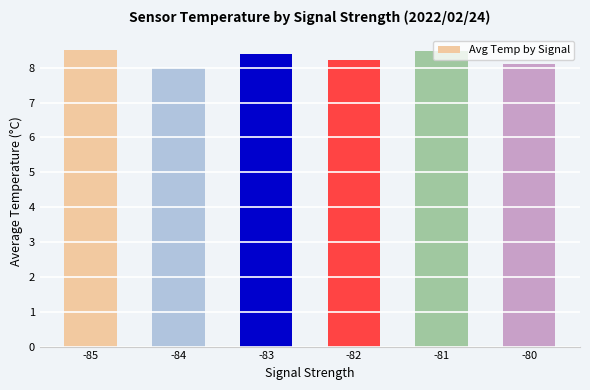

Is it true that the value at -81 is 12.7?

False